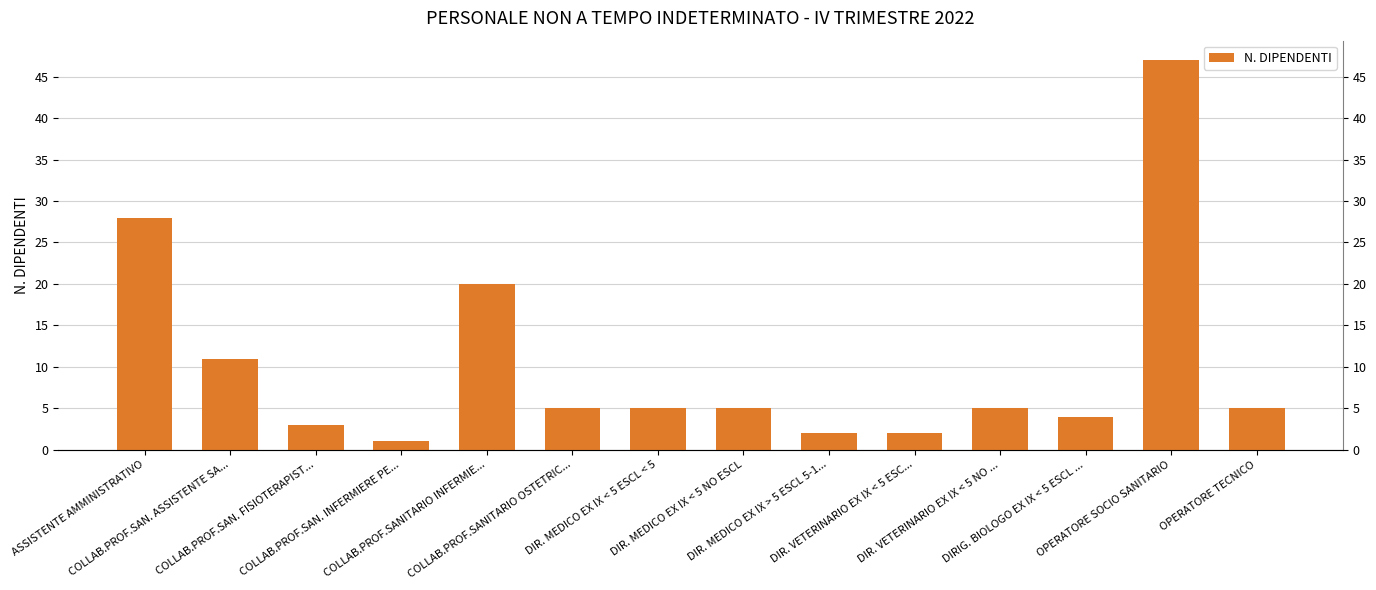

Which category has the highest value across all series?

OPERATORE SOCIO SANITARIO